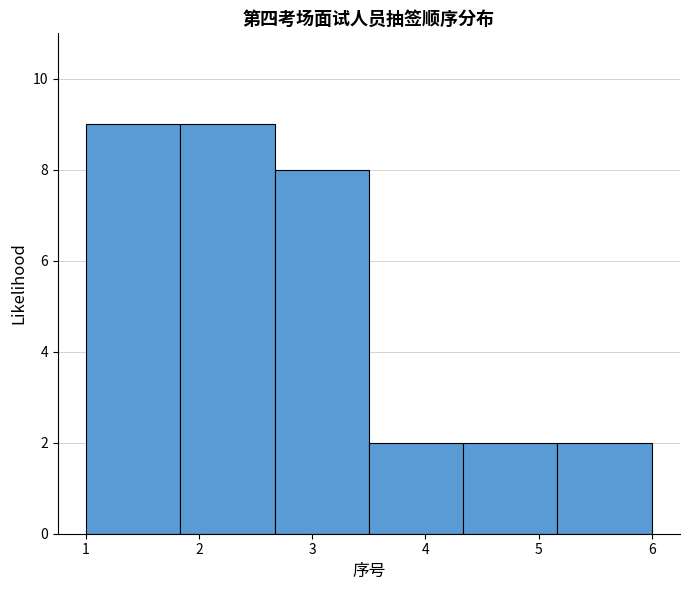

Reading left to right, transcribe this chart: for each bar, give the range it covers on the x-axis and its height. Neither the bar edges nor the heights are printed on the chart, so give them approximately, as read against the axes.

1.0 to 1.8: 9
1.8 to 2.7: 9
2.7 to 3.5: 8
3.5 to 4.3: 2
4.3 to 5.2: 2
5.2 to 6.0: 2